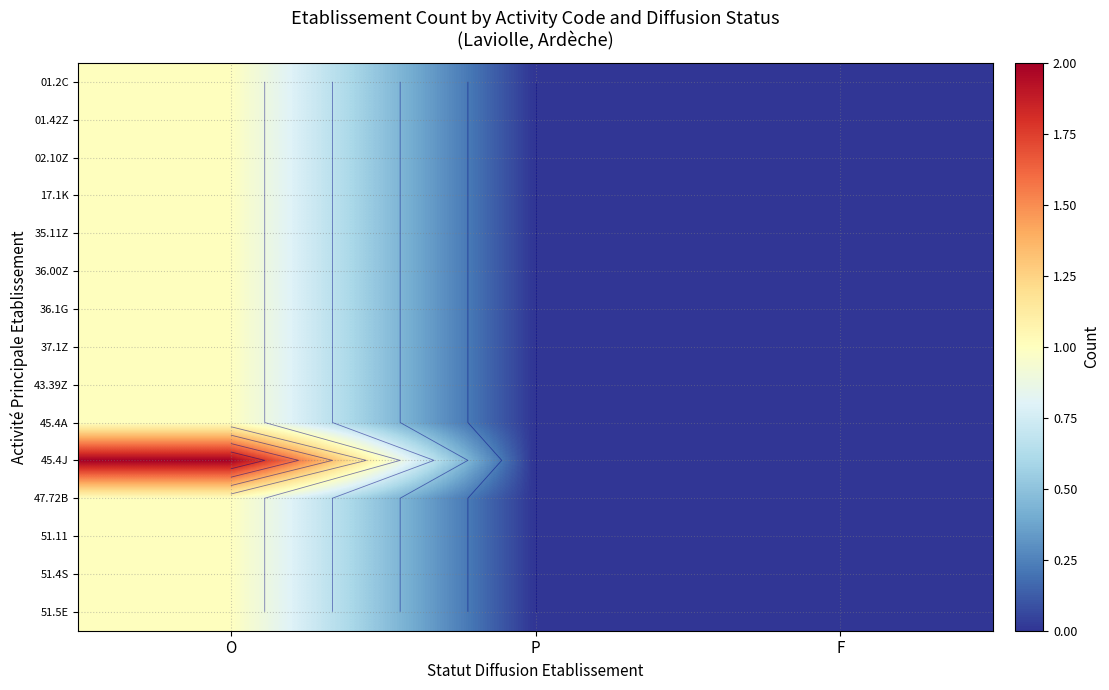

What is the total value across all series at O?

16